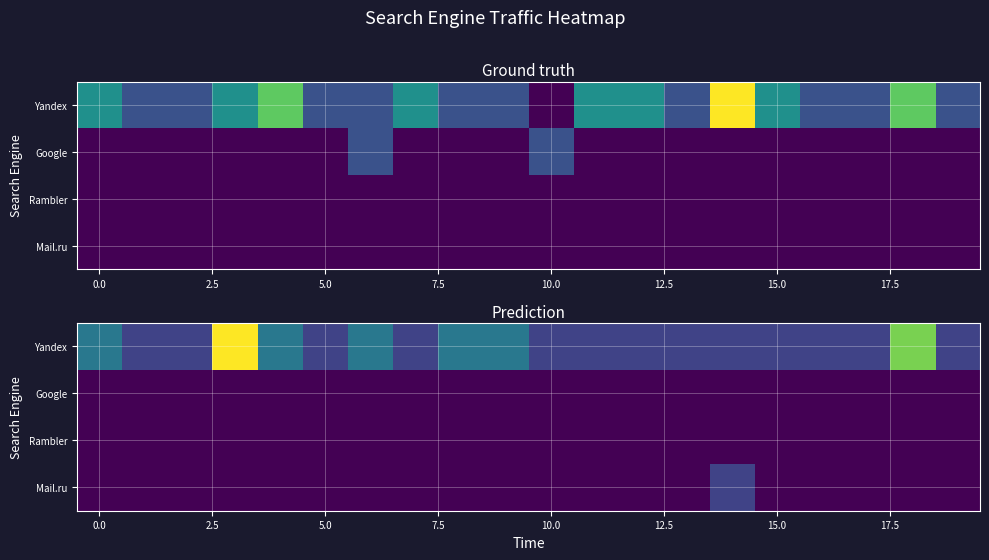

Which series has the largest total across all categories?

Yandex